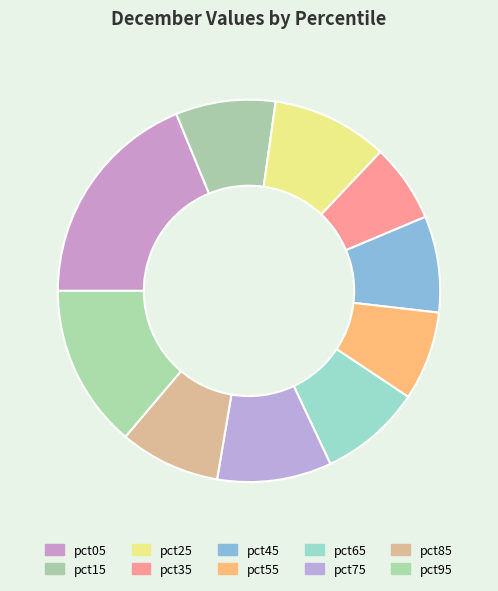

Is it true that pct65 is 22% of the pie?

False